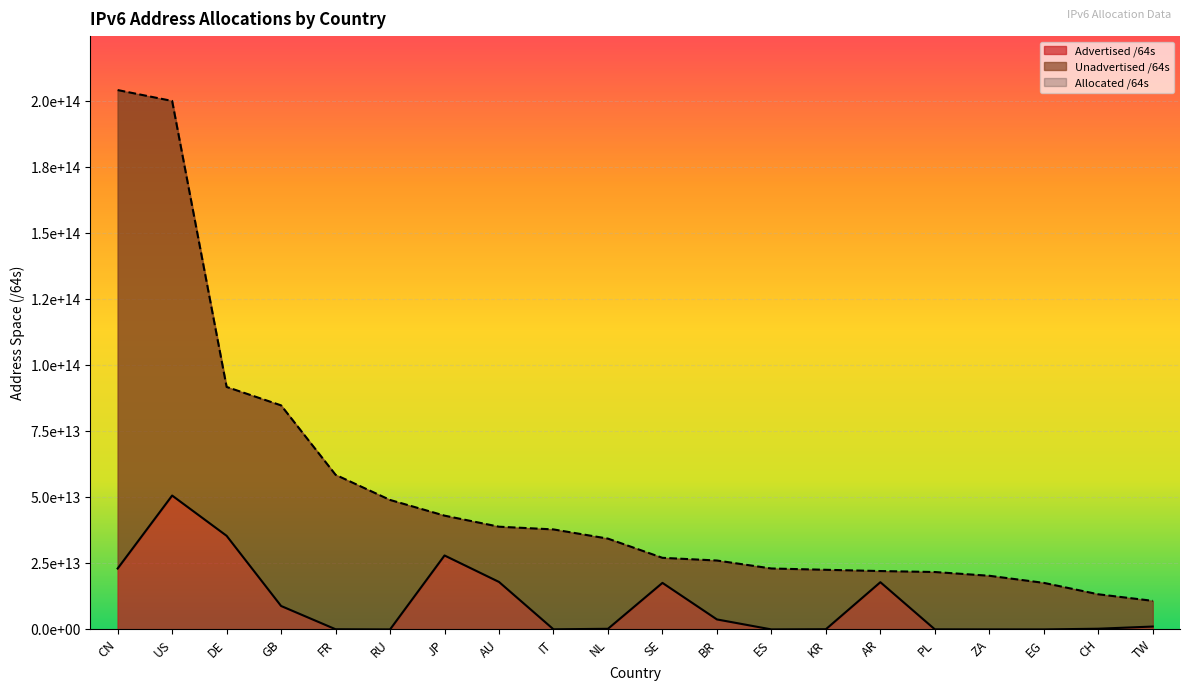

True or false: Allocated /64s has more than 1 points higher than both neighbors.

False